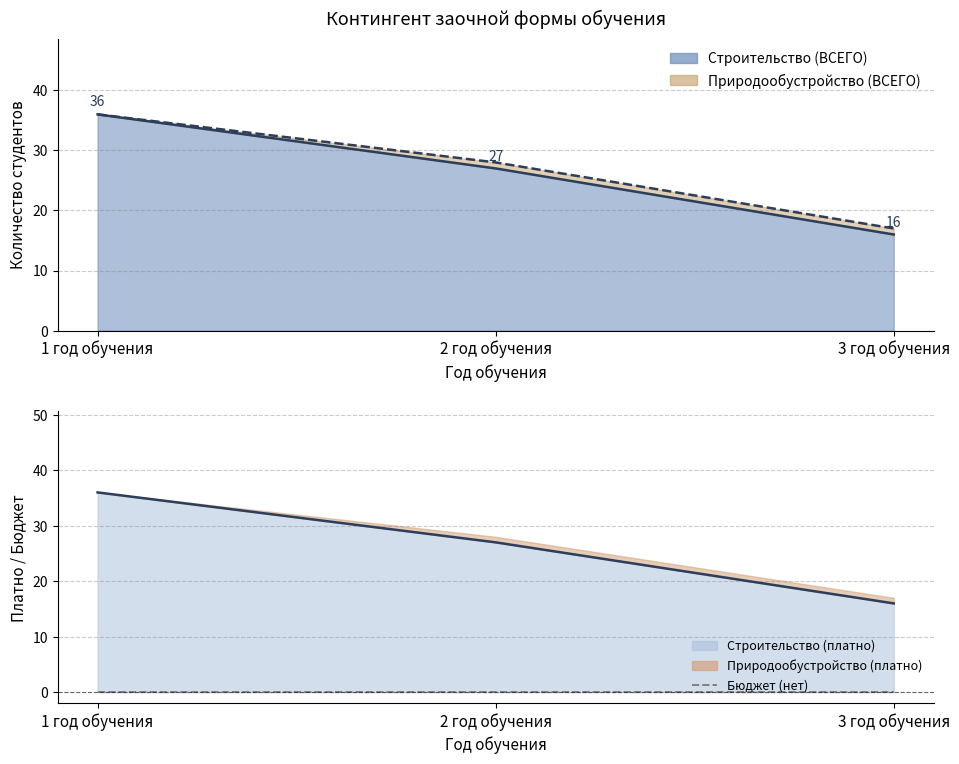

What is the label of the 1st point from the right?

3 год обучения